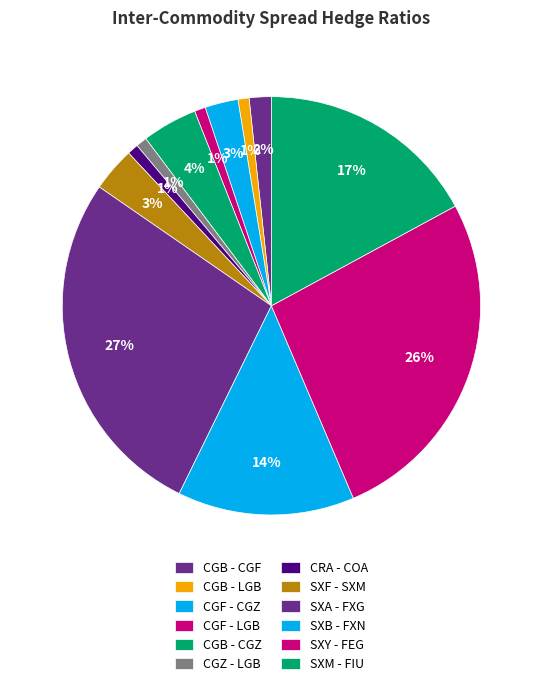

Combined, do SXM - FIU and CGB - LGB account for over 50%?

No